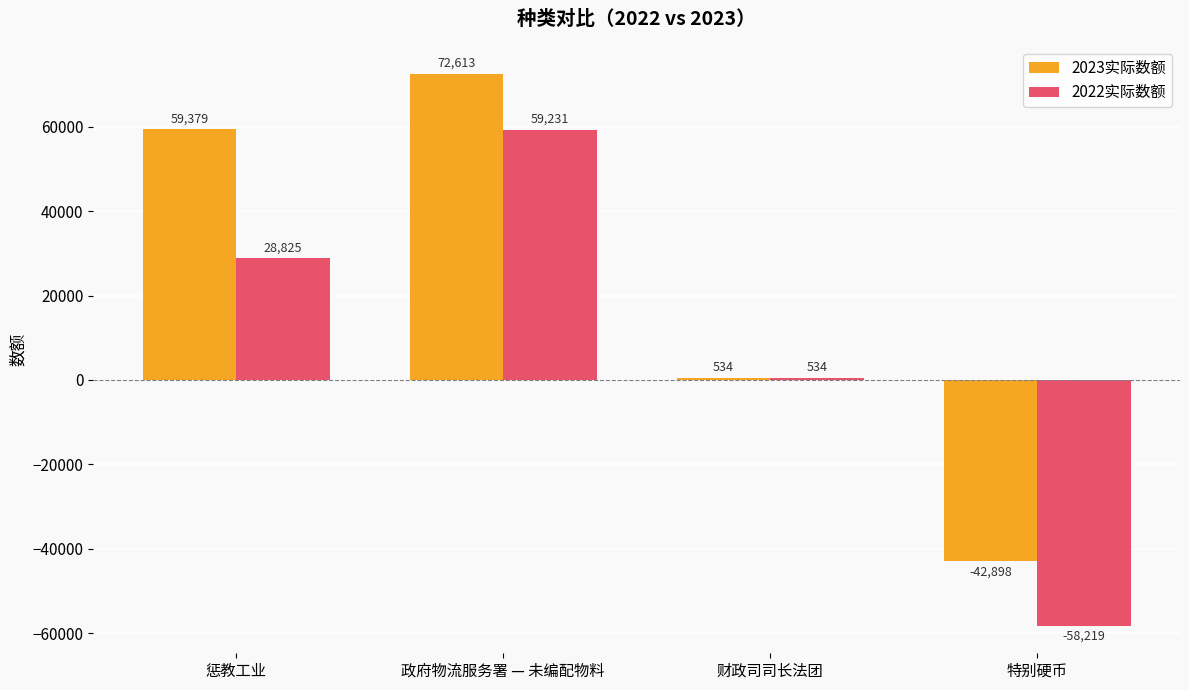

What is the approximate value of 2023实际数额 at 惩教工业, to the nearest 10?

59380